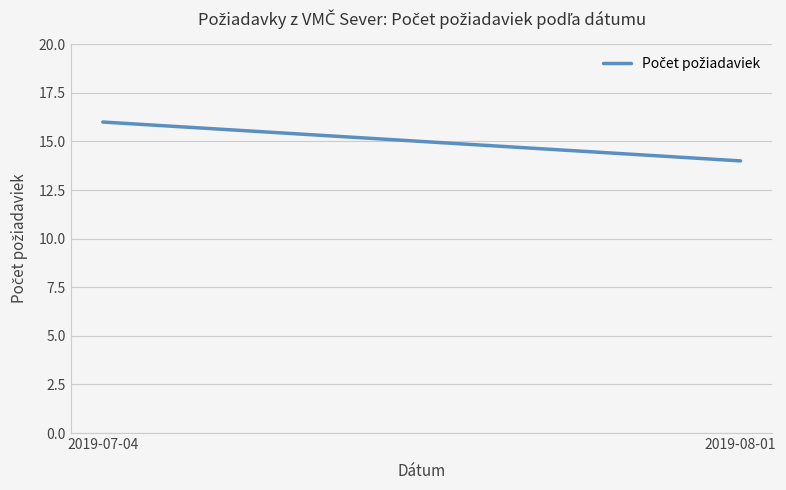

Rank the categories by value from highest to lowest.

2019-07-04, 2019-08-01